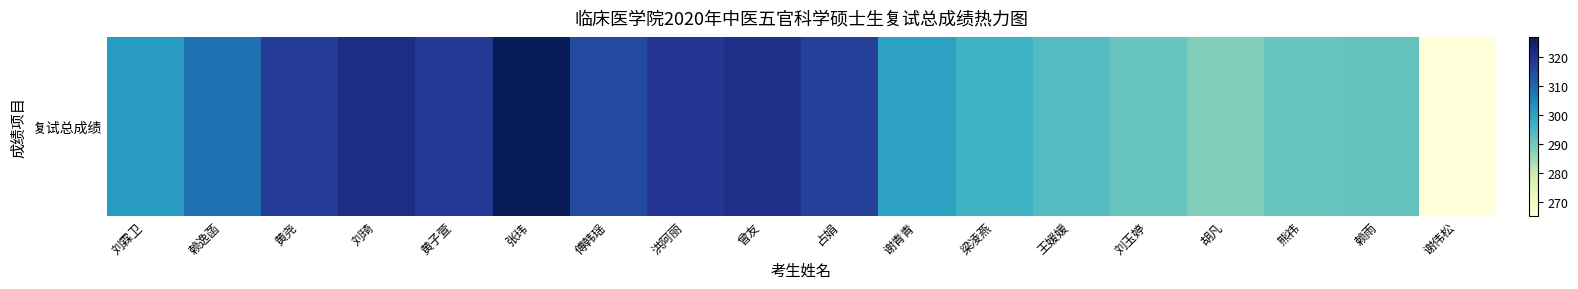

Where does the data first go above 308?

赖逸菡